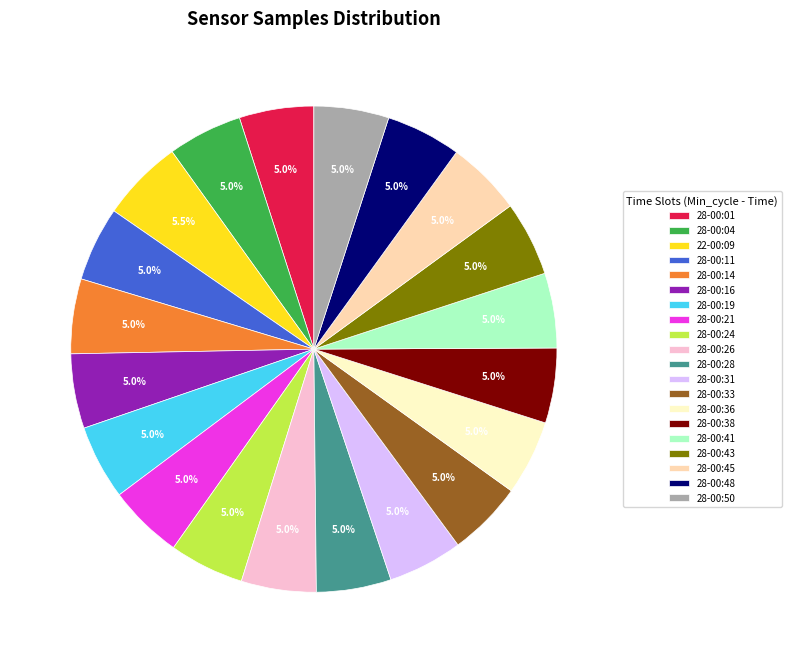

Approximately how many times larger is the value at 28-00:19 compared to 28-00:45?

1.0